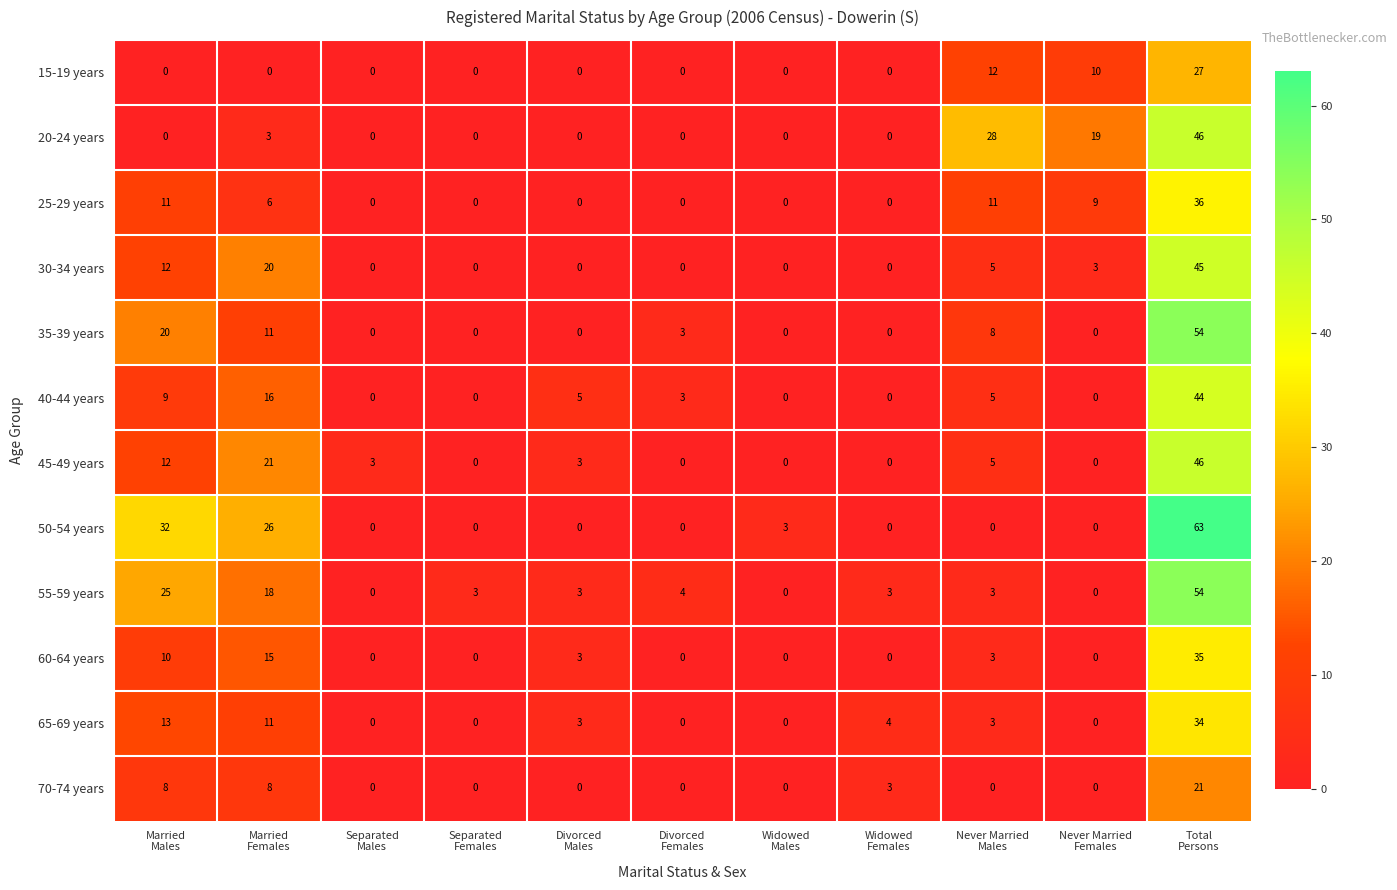

How many categories are shown in the chart?

11